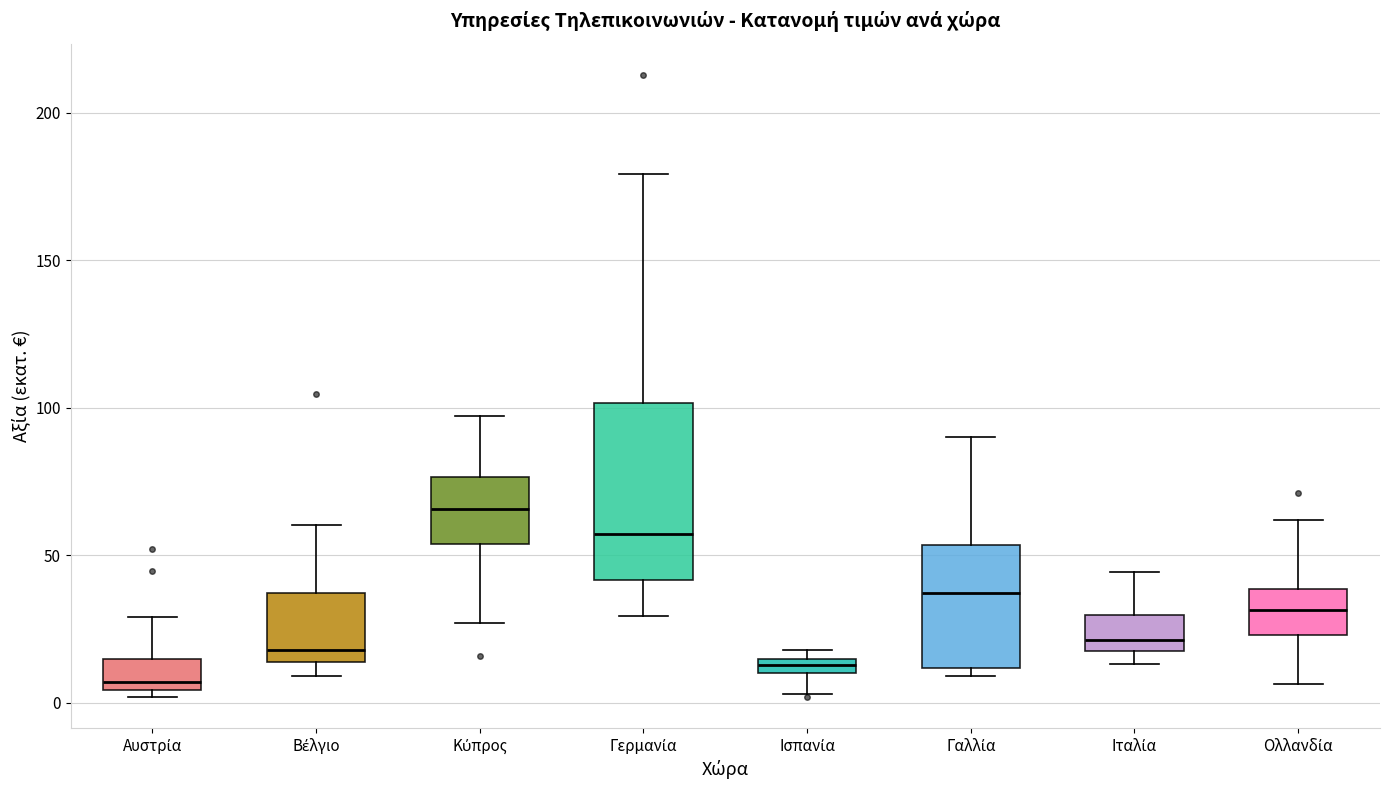

Which box's median line is the lowest?

Αυστρία